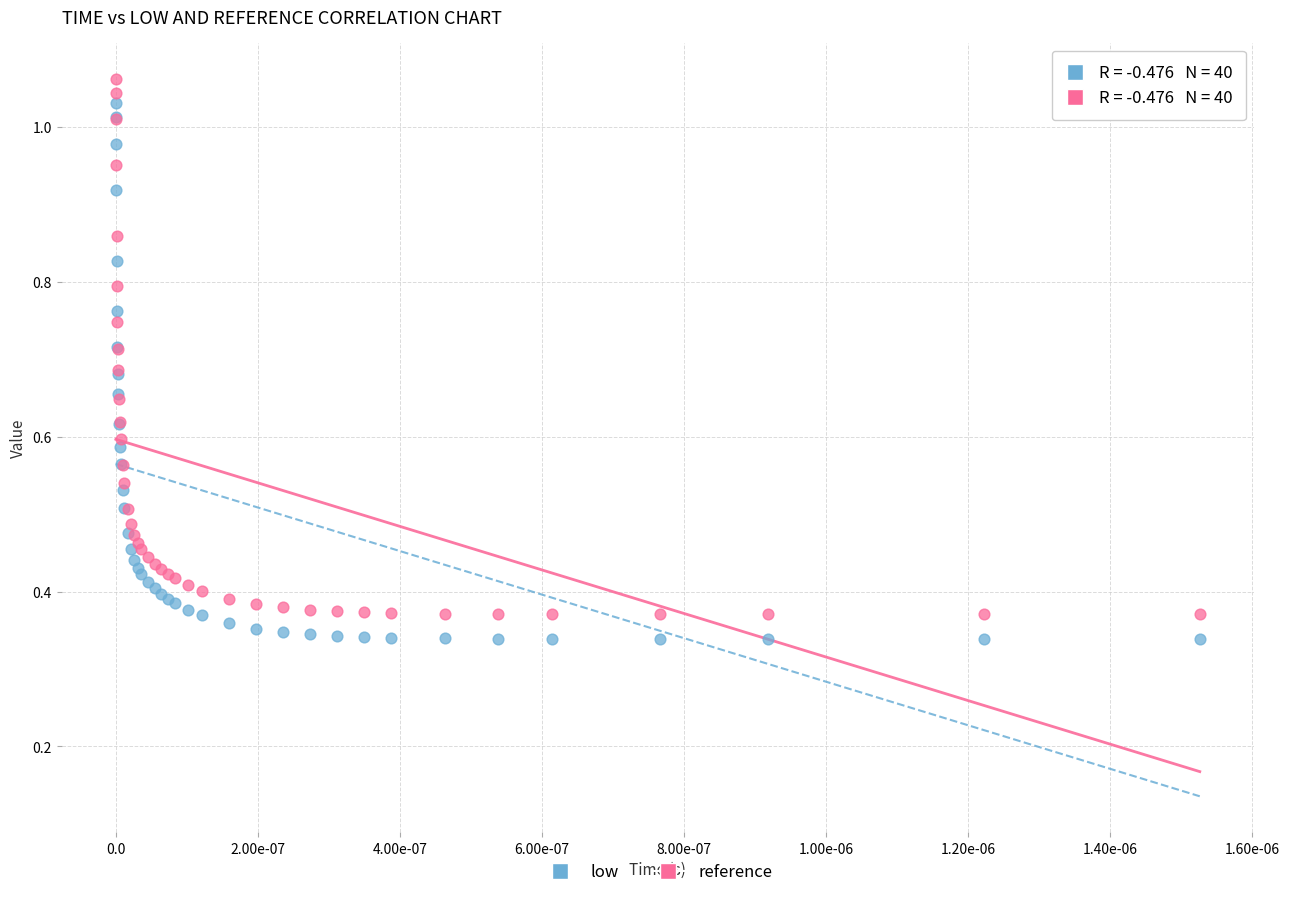

Which series reaches the maximum Y coordinate?

reference